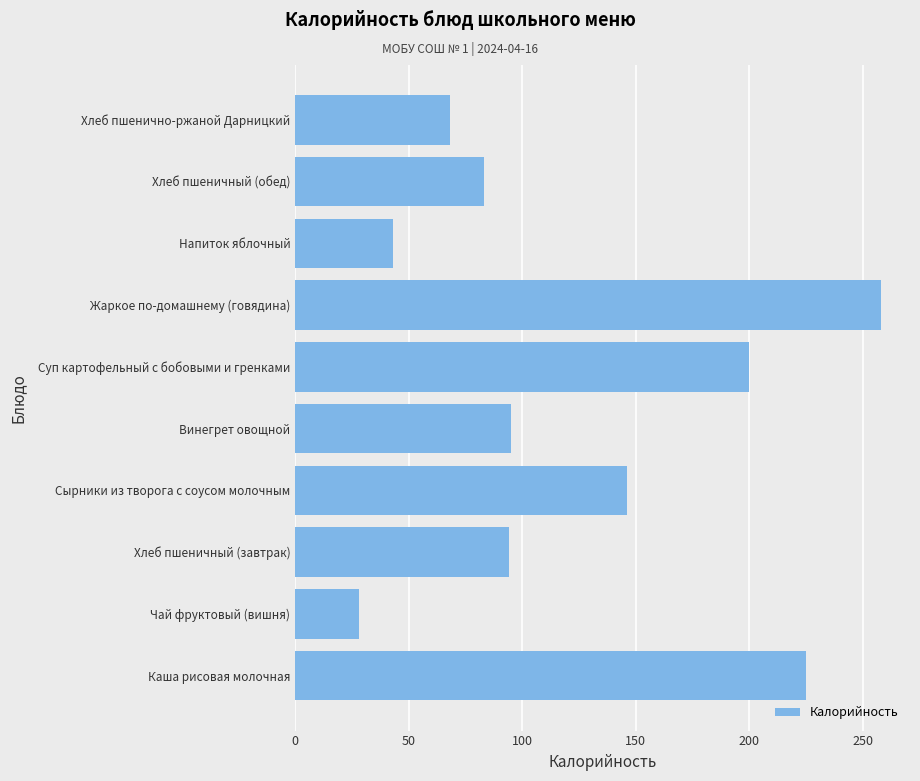

Does the chart contain stacked bars?

No